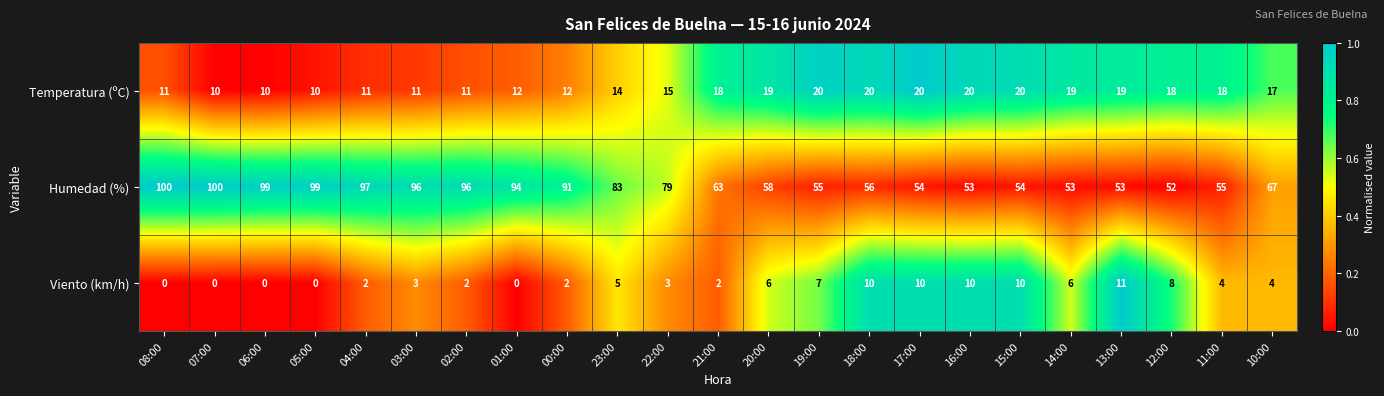

At which category is the sum across all series the highest?

08:00